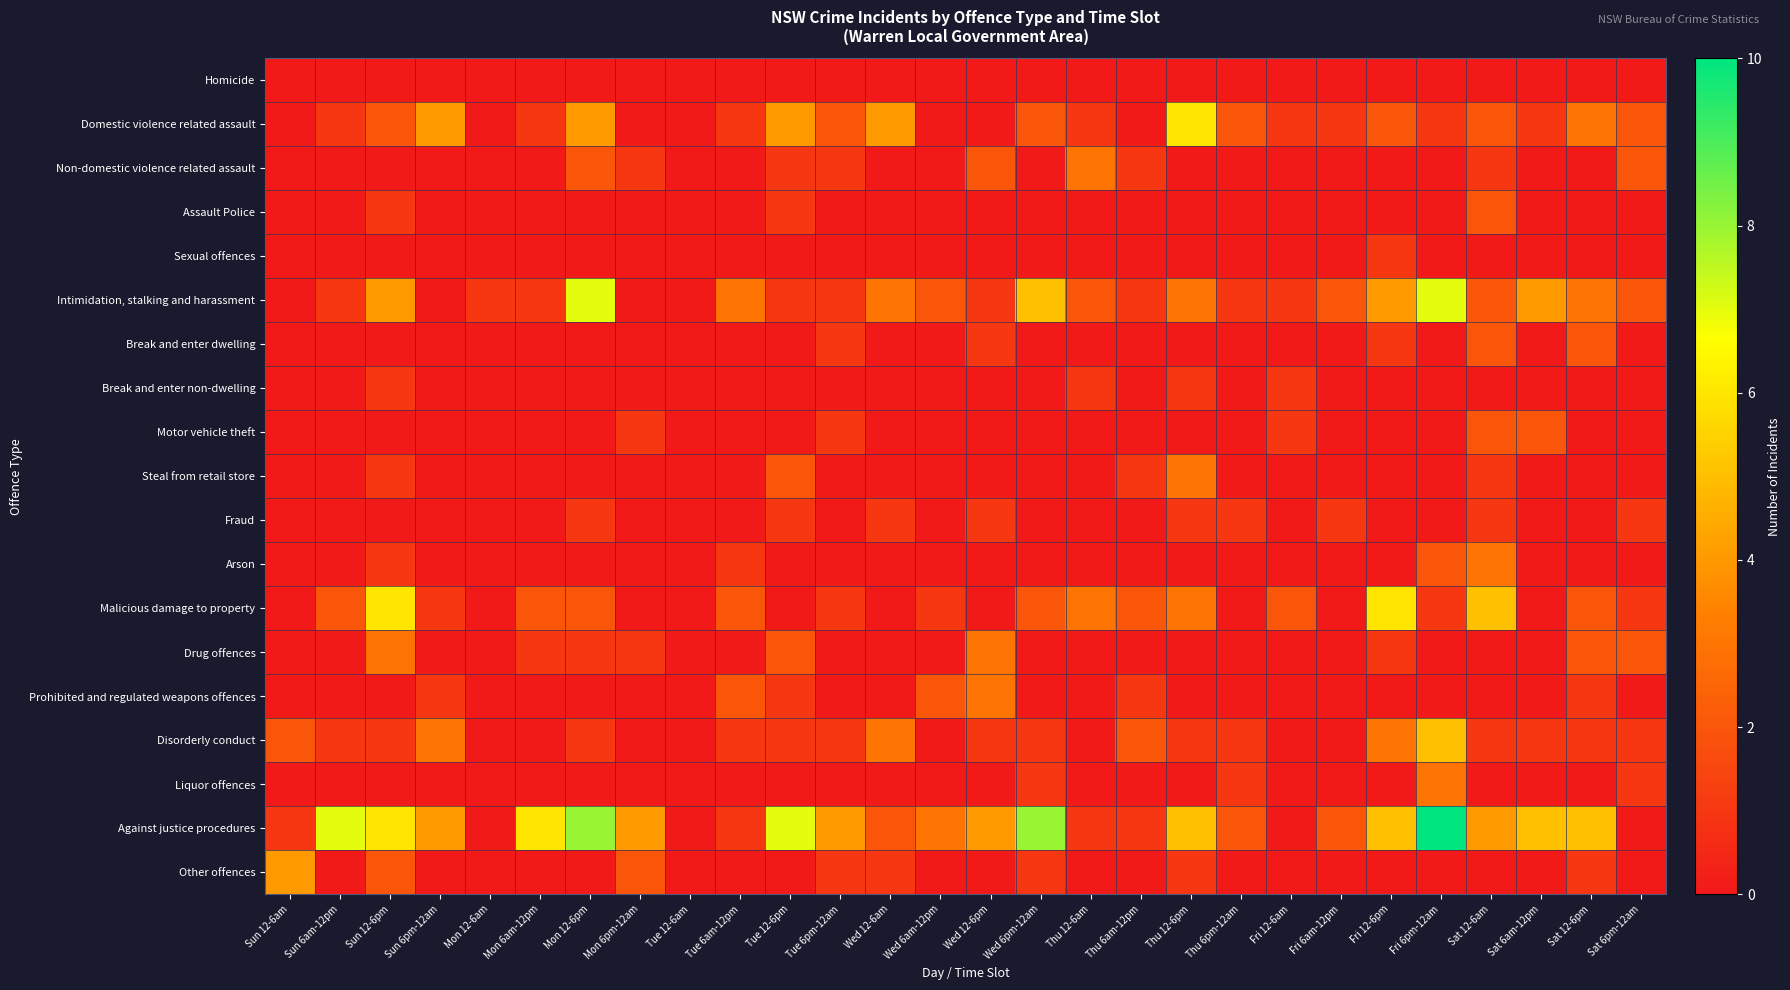

Reading left to right, list all the values displayed in this chart.

Homicide: Sun 12-6am=0	Sun 6am-12pm=0	Sun 12-6pm=0	Sun 6pm-12am=0	Mon 12-6am=0	Mon 6am-12pm=0	Mon 12-6pm=0	Mon 6pm-12am=0	Tue 12-6am=0	Tue 6am-12pm=0	Tue 12-6pm=0	Tue 6pm-12am=0	Wed 12-6am=0	Wed 6am-12pm=0	Wed 12-6pm=0	Wed 6pm-12am=0	Thu 12-6am=0	Thu 6am-12pm=0	Thu 12-6pm=0	Thu 6pm-12am=0	Fri 12-6am=0	Fri 6am-12pm=0	Fri 12-6pm=0	Fri 6pm-12am=0	Sat 12-6am=0	Sat 6am-12pm=0	Sat 12-6pm=0	Sat 6pm-12am=0
Domestic violence related assault: Sun 12-6am=0	Sun 6am-12pm=1	Sun 12-6pm=2	Sun 6pm-12am=4	Mon 12-6am=0	Mon 6am-12pm=1	Mon 12-6pm=4	Mon 6pm-12am=0	Tue 12-6am=0	Tue 6am-12pm=1	Tue 12-6pm=4	Tue 6pm-12am=2	Wed 12-6am=4	Wed 6am-12pm=0	Wed 12-6pm=0	Wed 6pm-12am=2	Thu 12-6am=1	Thu 6am-12pm=0	Thu 12-6pm=6	Thu 6pm-12am=2	Fri 12-6am=1	Fri 6am-12pm=1	Fri 12-6pm=2	Fri 6pm-12am=1	Sat 12-6am=2	Sat 6am-12pm=1	Sat 12-6pm=3	Sat 6pm-12am=2
Non-domestic violence related assault: Sun 12-6am=0	Sun 6am-12pm=0	Sun 12-6pm=0	Sun 6pm-12am=0	Mon 12-6am=0	Mon 6am-12pm=0	Mon 12-6pm=2	Mon 6pm-12am=1	Tue 12-6am=0	Tue 6am-12pm=0	Tue 12-6pm=1	Tue 6pm-12am=1	Wed 12-6am=0	Wed 6am-12pm=0	Wed 12-6pm=2	Wed 6pm-12am=0	Thu 12-6am=3	Thu 6am-12pm=1	Thu 12-6pm=0	Thu 6pm-12am=0	Fri 12-6am=0	Fri 6am-12pm=0	Fri 12-6pm=0	Fri 6pm-12am=0	Sat 12-6am=1	Sat 6am-12pm=0	Sat 12-6pm=0	Sat 6pm-12am=2
Assault Police: Sun 12-6am=0	Sun 6am-12pm=0	Sun 12-6pm=1	Sun 6pm-12am=0	Mon 12-6am=0	Mon 6am-12pm=0	Mon 12-6pm=0	Mon 6pm-12am=0	Tue 12-6am=0	Tue 6am-12pm=0	Tue 12-6pm=1	Tue 6pm-12am=0	Wed 12-6am=0	Wed 6am-12pm=0	Wed 12-6pm=0	Wed 6pm-12am=0	Thu 12-6am=0	Thu 6am-12pm=0	Thu 12-6pm=0	Thu 6pm-12am=0	Fri 12-6am=0	Fri 6am-12pm=0	Fri 12-6pm=0	Fri 6pm-12am=0	Sat 12-6am=2	Sat 6am-12pm=0	Sat 12-6pm=0	Sat 6pm-12am=0
Sexual offences: Sun 12-6am=0	Sun 6am-12pm=0	Sun 12-6pm=0	Sun 6pm-12am=0	Mon 12-6am=0	Mon 6am-12pm=0	Mon 12-6pm=0	Mon 6pm-12am=0	Tue 12-6am=0	Tue 6am-12pm=0	Tue 12-6pm=0	Tue 6pm-12am=0	Wed 12-6am=0	Wed 6am-12pm=0	Wed 12-6pm=0	Wed 6pm-12am=0	Thu 12-6am=0	Thu 6am-12pm=0	Thu 12-6pm=0	Thu 6pm-12am=0	Fri 12-6am=0	Fri 6am-12pm=0	Fri 12-6pm=1	Fri 6pm-12am=0	Sat 12-6am=0	Sat 6am-12pm=0	Sat 12-6pm=0	Sat 6pm-12am=0
Intimidation, stalking and harassment: Sun 12-6am=0	Sun 6am-12pm=1	Sun 12-6pm=4	Sun 6pm-12am=0	Mon 12-6am=1	Mon 6am-12pm=1	Mon 12-6pm=7	Mon 6pm-12am=0	Tue 12-6am=0	Tue 6am-12pm=3	Tue 12-6pm=1	Tue 6pm-12am=1	Wed 12-6am=3	Wed 6am-12pm=2	Wed 12-6pm=1	Wed 6pm-12am=5	Thu 12-6am=2	Thu 6am-12pm=1	Thu 12-6pm=3	Thu 6pm-12am=1	Fri 12-6am=1	Fri 6am-12pm=2	Fri 12-6pm=4	Fri 6pm-12am=7	Sat 12-6am=2	Sat 6am-12pm=4	Sat 12-6pm=3	Sat 6pm-12am=2
Break and enter dwelling: Sun 12-6am=0	Sun 6am-12pm=0	Sun 12-6pm=0	Sun 6pm-12am=0	Mon 12-6am=0	Mon 6am-12pm=0	Mon 12-6pm=0	Mon 6pm-12am=0	Tue 12-6am=0	Tue 6am-12pm=0	Tue 12-6pm=0	Tue 6pm-12am=1	Wed 12-6am=0	Wed 6am-12pm=0	Wed 12-6pm=1	Wed 6pm-12am=0	Thu 12-6am=0	Thu 6am-12pm=0	Thu 12-6pm=0	Thu 6pm-12am=0	Fri 12-6am=0	Fri 6am-12pm=0	Fri 12-6pm=1	Fri 6pm-12am=0	Sat 12-6am=2	Sat 6am-12pm=0	Sat 12-6pm=2	Sat 6pm-12am=0
Break and enter non-dwelling: Sun 12-6am=0	Sun 6am-12pm=0	Sun 12-6pm=1	Sun 6pm-12am=0	Mon 12-6am=0	Mon 6am-12pm=0	Mon 12-6pm=0	Mon 6pm-12am=0	Tue 12-6am=0	Tue 6am-12pm=0	Tue 12-6pm=0	Tue 6pm-12am=0	Wed 12-6am=0	Wed 6am-12pm=0	Wed 12-6pm=0	Wed 6pm-12am=0	Thu 12-6am=1	Thu 6am-12pm=0	Thu 12-6pm=1	Thu 6pm-12am=0	Fri 12-6am=1	Fri 6am-12pm=0	Fri 12-6pm=0	Fri 6pm-12am=0	Sat 12-6am=0	Sat 6am-12pm=0	Sat 12-6pm=0	Sat 6pm-12am=0
Motor vehicle theft: Sun 12-6am=0	Sun 6am-12pm=0	Sun 12-6pm=0	Sun 6pm-12am=0	Mon 12-6am=0	Mon 6am-12pm=0	Mon 12-6pm=0	Mon 6pm-12am=1	Tue 12-6am=0	Tue 6am-12pm=0	Tue 12-6pm=0	Tue 6pm-12am=1	Wed 12-6am=0	Wed 6am-12pm=0	Wed 12-6pm=0	Wed 6pm-12am=0	Thu 12-6am=0	Thu 6am-12pm=0	Thu 12-6pm=0	Thu 6pm-12am=0	Fri 12-6am=1	Fri 6am-12pm=0	Fri 12-6pm=0	Fri 6pm-12am=0	Sat 12-6am=2	Sat 6am-12pm=2	Sat 12-6pm=0	Sat 6pm-12am=0
Steal from retail store: Sun 12-6am=0	Sun 6am-12pm=0	Sun 12-6pm=1	Sun 6pm-12am=0	Mon 12-6am=0	Mon 6am-12pm=0	Mon 12-6pm=0	Mon 6pm-12am=0	Tue 12-6am=0	Tue 6am-12pm=0	Tue 12-6pm=2	Tue 6pm-12am=0	Wed 12-6am=0	Wed 6am-12pm=0	Wed 12-6pm=0	Wed 6pm-12am=0	Thu 12-6am=0	Thu 6am-12pm=1	Thu 12-6pm=3	Thu 6pm-12am=0	Fri 12-6am=0	Fri 6am-12pm=0	Fri 12-6pm=0	Fri 6pm-12am=0	Sat 12-6am=1	Sat 6am-12pm=0	Sat 12-6pm=0	Sat 6pm-12am=0
Fraud: Sun 12-6am=0	Sun 6am-12pm=0	Sun 12-6pm=0	Sun 6pm-12am=0	Mon 12-6am=0	Mon 6am-12pm=0	Mon 12-6pm=1	Mon 6pm-12am=0	Tue 12-6am=0	Tue 6am-12pm=0	Tue 12-6pm=1	Tue 6pm-12am=0	Wed 12-6am=1	Wed 6am-12pm=0	Wed 12-6pm=1	Wed 6pm-12am=0	Thu 12-6am=0	Thu 6am-12pm=0	Thu 12-6pm=1	Thu 6pm-12am=1	Fri 12-6am=0	Fri 6am-12pm=1	Fri 12-6pm=0	Fri 6pm-12am=0	Sat 12-6am=1	Sat 6am-12pm=0	Sat 12-6pm=0	Sat 6pm-12am=1
Arson: Sun 12-6am=0	Sun 6am-12pm=0	Sun 12-6pm=1	Sun 6pm-12am=0	Mon 12-6am=0	Mon 6am-12pm=0	Mon 12-6pm=0	Mon 6pm-12am=0	Tue 12-6am=0	Tue 6am-12pm=1	Tue 12-6pm=0	Tue 6pm-12am=0	Wed 12-6am=0	Wed 6am-12pm=0	Wed 12-6pm=0	Wed 6pm-12am=0	Thu 12-6am=0	Thu 6am-12pm=0	Thu 12-6pm=0	Thu 6pm-12am=0	Fri 12-6am=0	Fri 6am-12pm=0	Fri 12-6pm=0	Fri 6pm-12am=2	Sat 12-6am=3	Sat 6am-12pm=0	Sat 12-6pm=0	Sat 6pm-12am=0
Malicious damage to property: Sun 12-6am=0	Sun 6am-12pm=2	Sun 12-6pm=6	Sun 6pm-12am=1	Mon 12-6am=0	Mon 6am-12pm=2	Mon 12-6pm=2	Mon 6pm-12am=0	Tue 12-6am=0	Tue 6am-12pm=2	Tue 12-6pm=0	Tue 6pm-12am=1	Wed 12-6am=0	Wed 6am-12pm=1	Wed 12-6pm=0	Wed 6pm-12am=2	Thu 12-6am=3	Thu 6am-12pm=2	Thu 12-6pm=3	Thu 6pm-12am=0	Fri 12-6am=2	Fri 6am-12pm=0	Fri 12-6pm=6	Fri 6pm-12am=1	Sat 12-6am=5	Sat 6am-12pm=0	Sat 12-6pm=2	Sat 6pm-12am=1
Drug offences: Sun 12-6am=0	Sun 6am-12pm=0	Sun 12-6pm=3	Sun 6pm-12am=0	Mon 12-6am=0	Mon 6am-12pm=1	Mon 12-6pm=1	Mon 6pm-12am=1	Tue 12-6am=0	Tue 6am-12pm=0	Tue 12-6pm=2	Tue 6pm-12am=0	Wed 12-6am=0	Wed 6am-12pm=0	Wed 12-6pm=3	Wed 6pm-12am=0	Thu 12-6am=0	Thu 6am-12pm=0	Thu 12-6pm=0	Thu 6pm-12am=0	Fri 12-6am=0	Fri 6am-12pm=0	Fri 12-6pm=1	Fri 6pm-12am=0	Sat 12-6am=0	Sat 6am-12pm=0	Sat 12-6pm=2	Sat 6pm-12am=2
Prohibited and regulated weapons offences: Sun 12-6am=0	Sun 6am-12pm=0	Sun 12-6pm=0	Sun 6pm-12am=1	Mon 12-6am=0	Mon 6am-12pm=0	Mon 12-6pm=0	Mon 6pm-12am=0	Tue 12-6am=0	Tue 6am-12pm=2	Tue 12-6pm=1	Tue 6pm-12am=0	Wed 12-6am=0	Wed 6am-12pm=2	Wed 12-6pm=3	Wed 6pm-12am=0	Thu 12-6am=0	Thu 6am-12pm=1	Thu 12-6pm=0	Thu 6pm-12am=0	Fri 12-6am=0	Fri 6am-12pm=0	Fri 12-6pm=0	Fri 6pm-12am=0	Sat 12-6am=0	Sat 6am-12pm=0	Sat 12-6pm=1	Sat 6pm-12am=0
Disorderly conduct: Sun 12-6am=2	Sun 6am-12pm=1	Sun 12-6pm=1	Sun 6pm-12am=3	Mon 12-6am=0	Mon 6am-12pm=0	Mon 12-6pm=1	Mon 6pm-12am=0	Tue 12-6am=0	Tue 6am-12pm=1	Tue 12-6pm=1	Tue 6pm-12am=1	Wed 12-6am=3	Wed 6am-12pm=0	Wed 12-6pm=1	Wed 6pm-12am=1	Thu 12-6am=0	Thu 6am-12pm=2	Thu 12-6pm=1	Thu 6pm-12am=1	Fri 12-6am=0	Fri 6am-12pm=0	Fri 12-6pm=3	Fri 6pm-12am=5	Sat 12-6am=1	Sat 6am-12pm=1	Sat 12-6pm=1	Sat 6pm-12am=1
Liquor offences: Sun 12-6am=0	Sun 6am-12pm=0	Sun 12-6pm=0	Sun 6pm-12am=0	Mon 12-6am=0	Mon 6am-12pm=0	Mon 12-6pm=0	Mon 6pm-12am=0	Tue 12-6am=0	Tue 6am-12pm=0	Tue 12-6pm=0	Tue 6pm-12am=0	Wed 12-6am=0	Wed 6am-12pm=0	Wed 12-6pm=0	Wed 6pm-12am=1	Thu 12-6am=0	Thu 6am-12pm=0	Thu 12-6pm=0	Thu 6pm-12am=1	Fri 12-6am=0	Fri 6am-12pm=0	Fri 12-6pm=0	Fri 6pm-12am=3	Sat 12-6am=0	Sat 6am-12pm=0	Sat 12-6pm=0	Sat 6pm-12am=1
Against justice procedures: Sun 12-6am=1	Sun 6am-12pm=7	Sun 12-6pm=6	Sun 6pm-12am=4	Mon 12-6am=0	Mon 6am-12pm=6	Mon 12-6pm=8	Mon 6pm-12am=4	Tue 12-6am=0	Tue 6am-12pm=1	Tue 12-6pm=7	Tue 6pm-12am=4	Wed 12-6am=2	Wed 6am-12pm=3	Wed 12-6pm=4	Wed 6pm-12am=8	Thu 12-6am=1	Thu 6am-12pm=1	Thu 12-6pm=5	Thu 6pm-12am=2	Fri 12-6am=0	Fri 6am-12pm=2	Fri 12-6pm=5	Fri 6pm-12am=10	Sat 12-6am=4	Sat 6am-12pm=5	Sat 12-6pm=5	Sat 6pm-12am=0
Other offences: Sun 12-6am=4	Sun 6am-12pm=0	Sun 12-6pm=2	Sun 6pm-12am=0	Mon 12-6am=0	Mon 6am-12pm=0	Mon 12-6pm=0	Mon 6pm-12am=2	Tue 12-6am=0	Tue 6am-12pm=0	Tue 12-6pm=0	Tue 6pm-12am=1	Wed 12-6am=1	Wed 6am-12pm=0	Wed 12-6pm=0	Wed 6pm-12am=1	Thu 12-6am=0	Thu 6am-12pm=0	Thu 12-6pm=1	Thu 6pm-12am=0	Fri 12-6am=0	Fri 6am-12pm=0	Fri 12-6pm=0	Fri 6pm-12am=0	Sat 12-6am=0	Sat 6am-12pm=0	Sat 12-6pm=1	Sat 6pm-12am=0